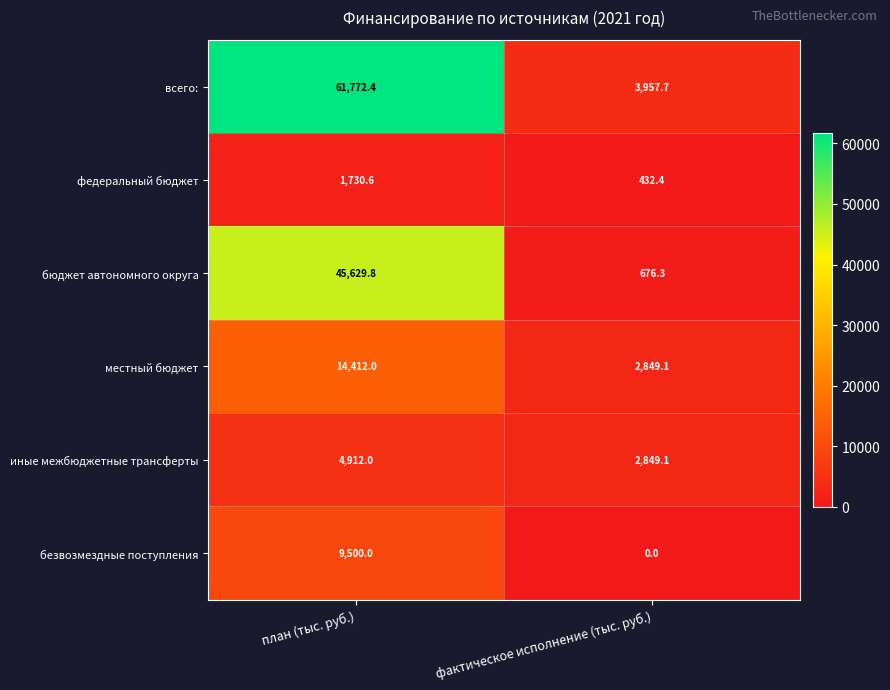

What is the difference between the highest and lowest values at план (тыс. руб.)?

60041.8